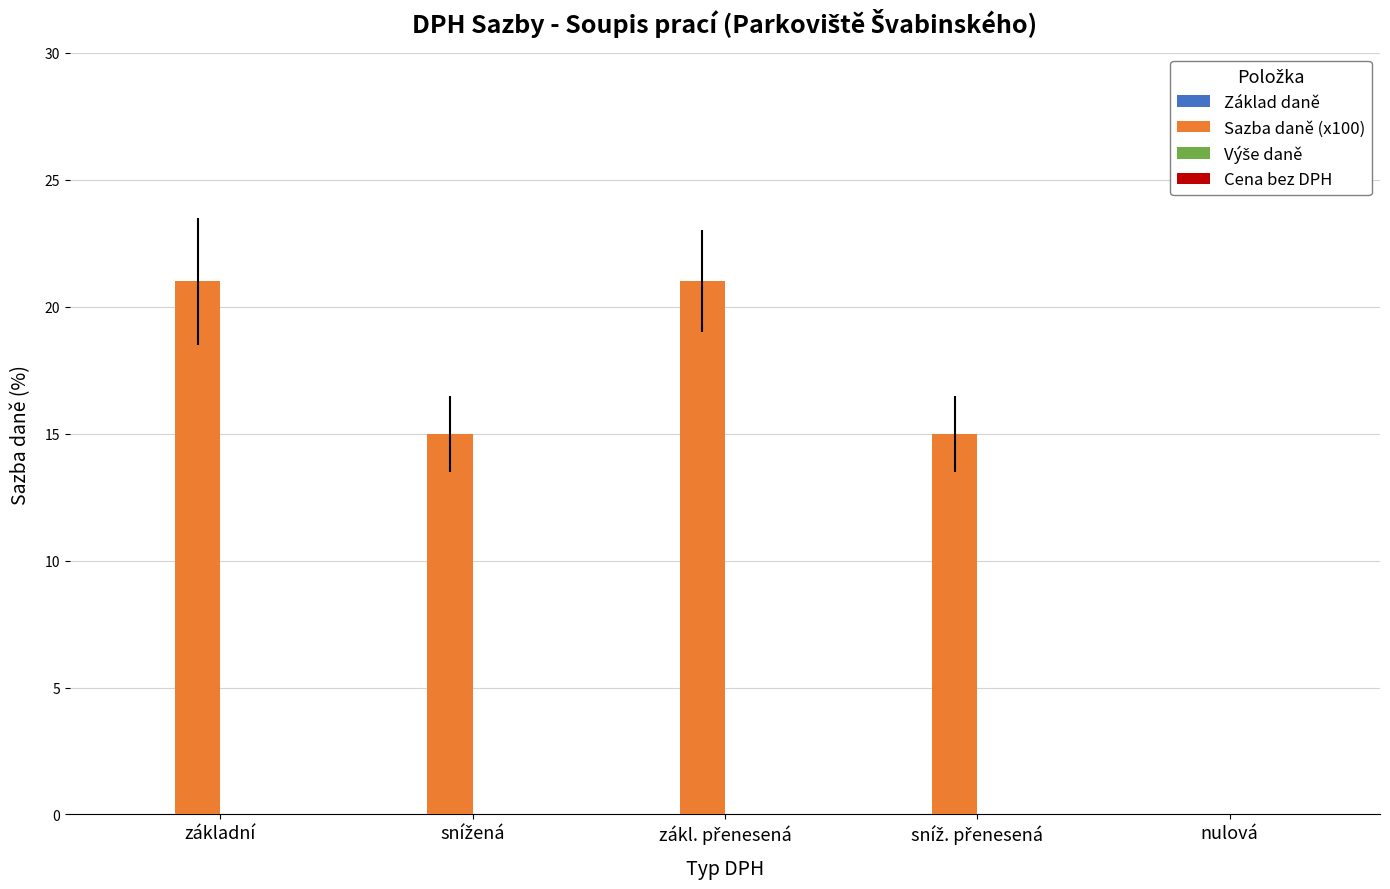

What is the greatest value displayed?

21